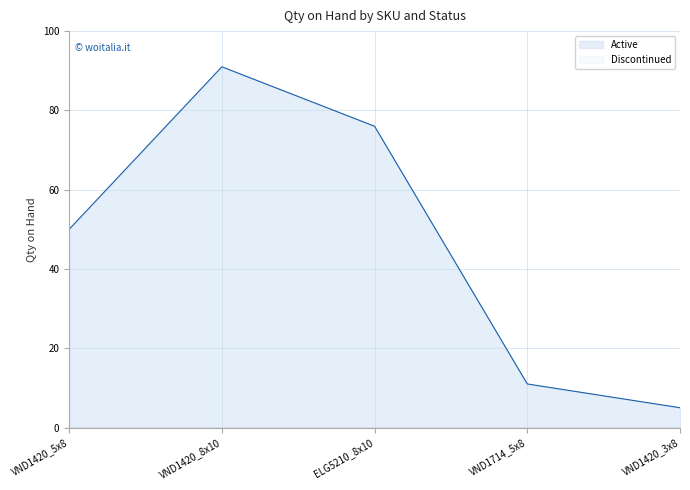

What is the change in value from VND1420_8x10 to ELG5210_8x10?

-15